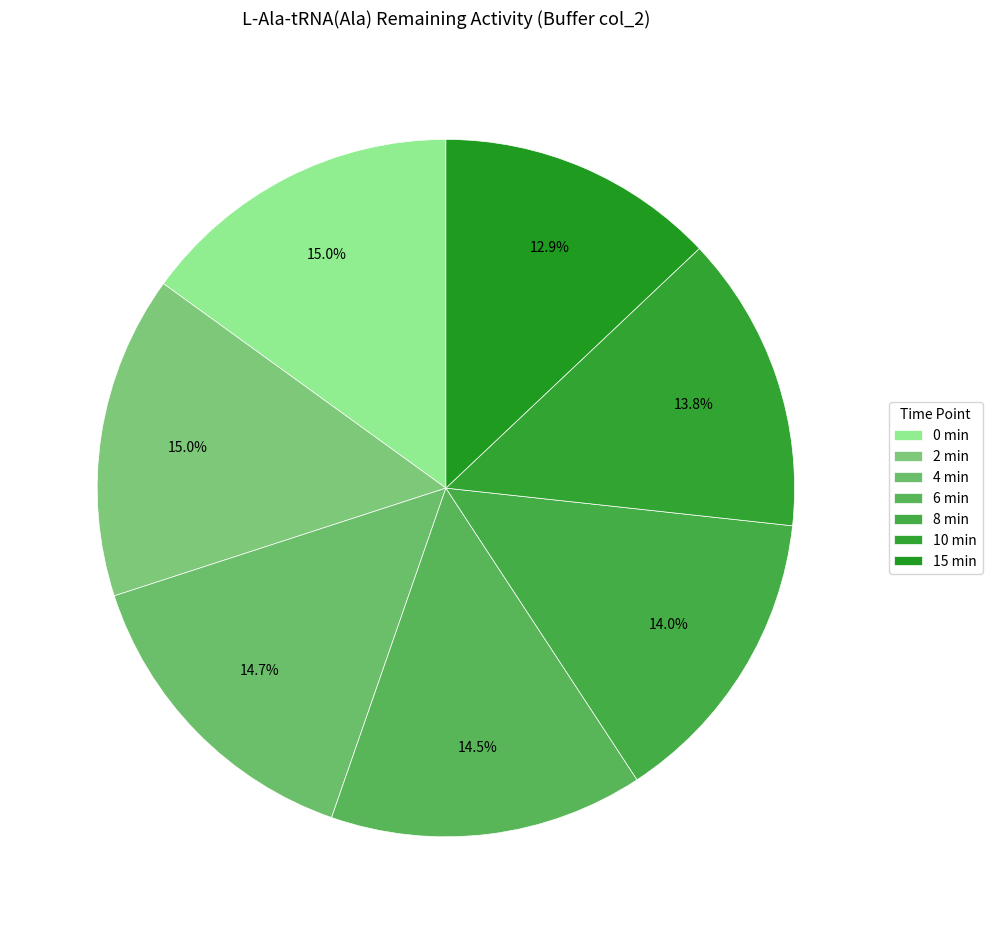

To the nearest percent, what is the combined percentage of 0 min and 6 min?

30%